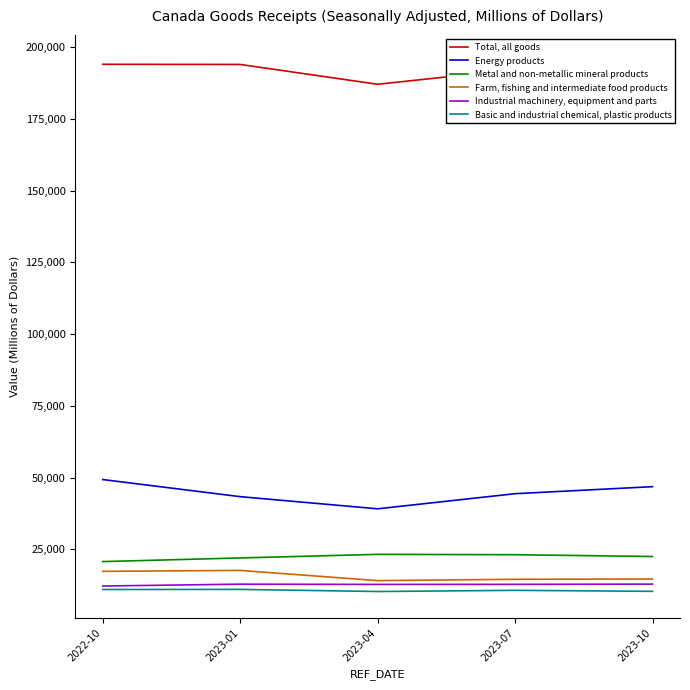

How many data points in Industrial machinery, equipment and parts are less than 12819?

2